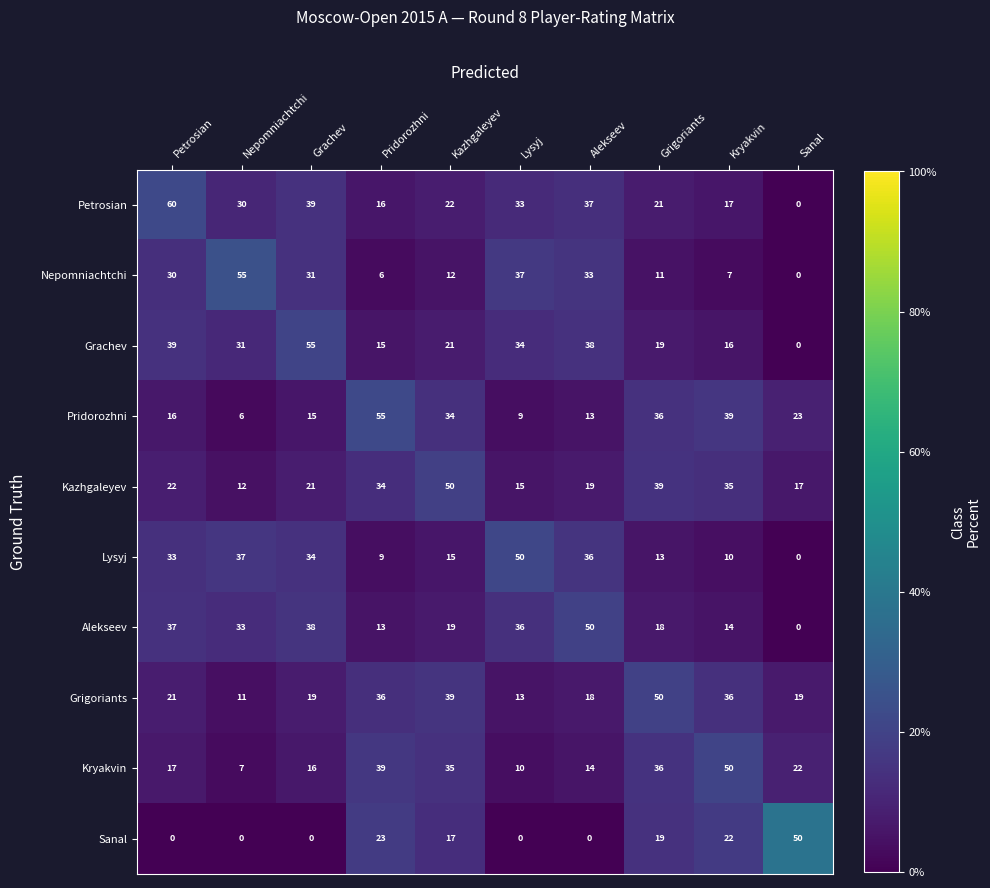

Rank the series at Nepomniachtchi from lowest to highest value.

Sanal, Pridorozhni, Kryakvin, Grigoriants, Kazhgaleyev, Petrosian, Grachev, Alekseev, Lysyj, Nepomniachtchi